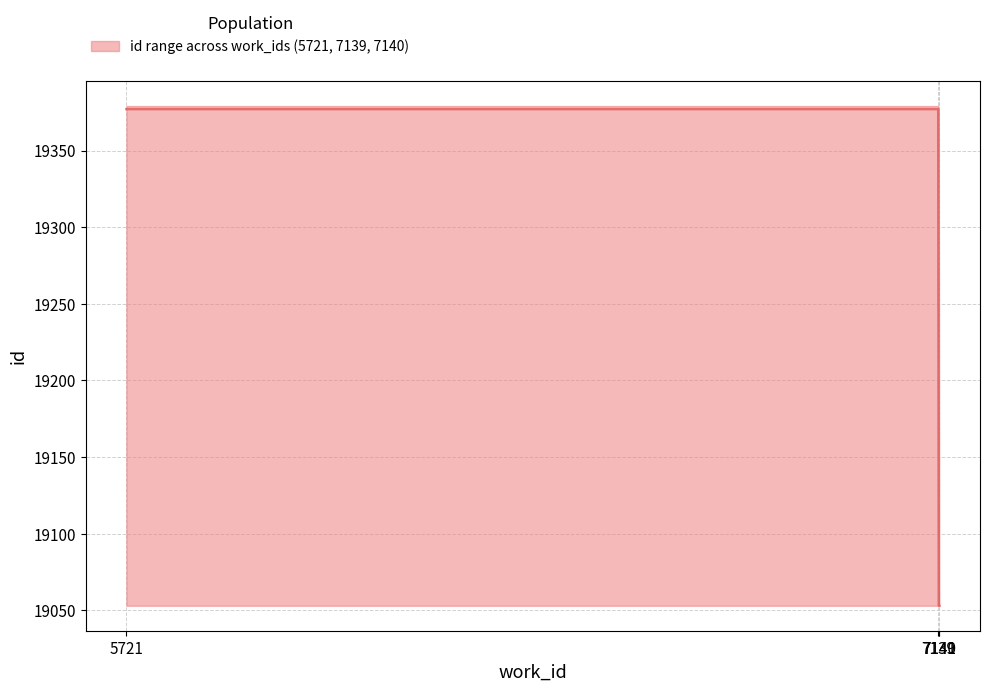

Rank the series at 5721 from lowest to highest value.

lower, median, upper